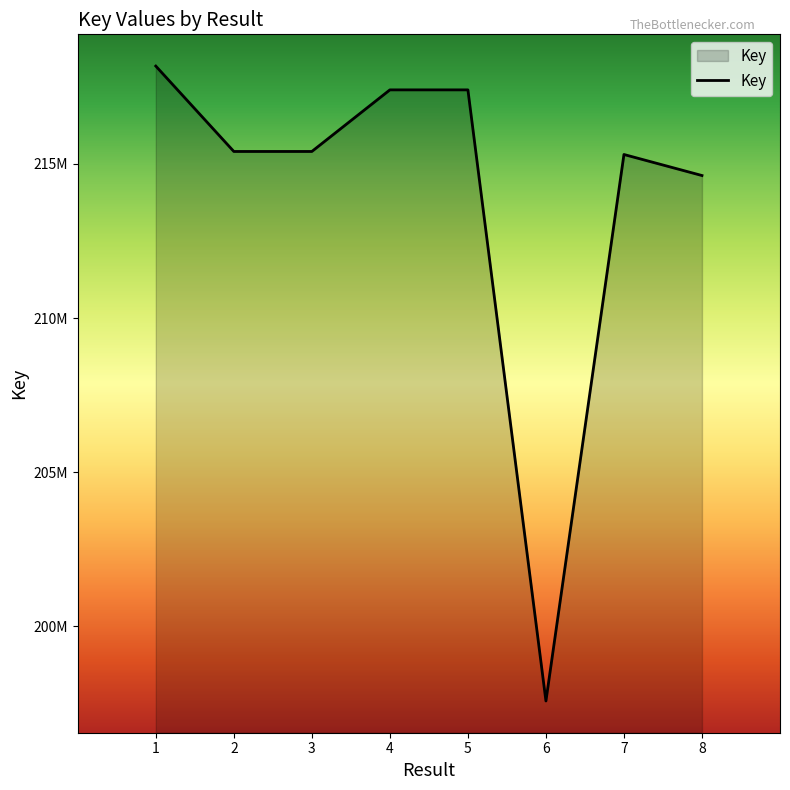

Reading left to right, list all the values displayed in this chart.

218168372	215400025	215400167	217396862	217397086	197585241	215301876	214620200